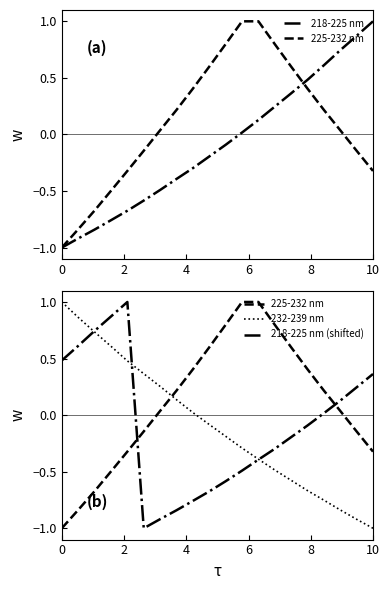

True or false: 218-225 nm (shifted) has more than 1 points higher than both neighbors.

False